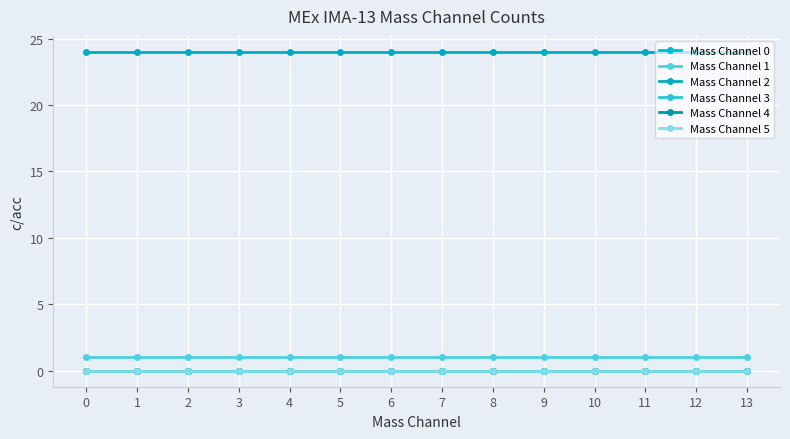

What is the approximate value of Mass Channel 1 at 4?

1